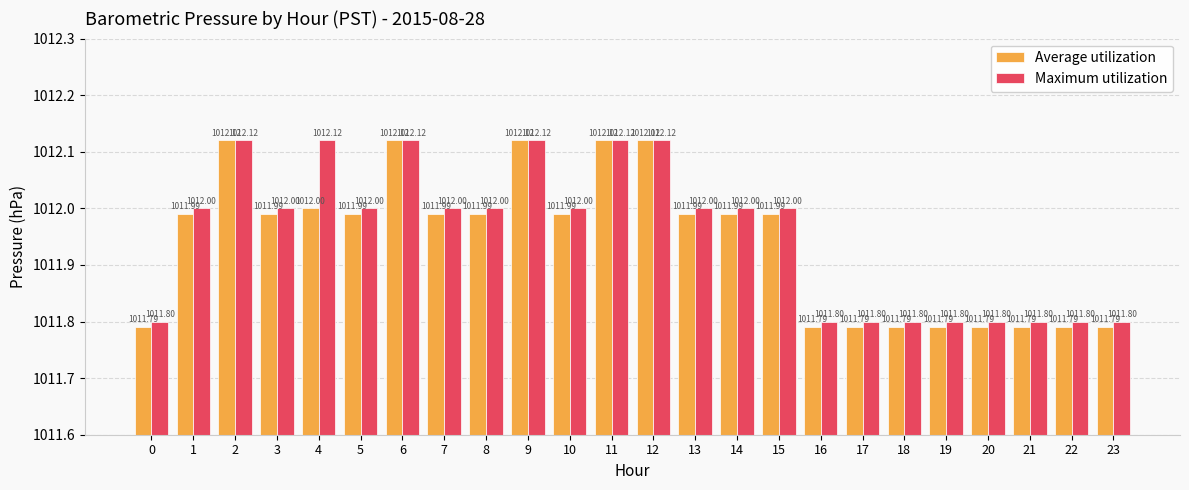

List the series in order of their overall mean, highest first.

Maximum utilization, Average utilization